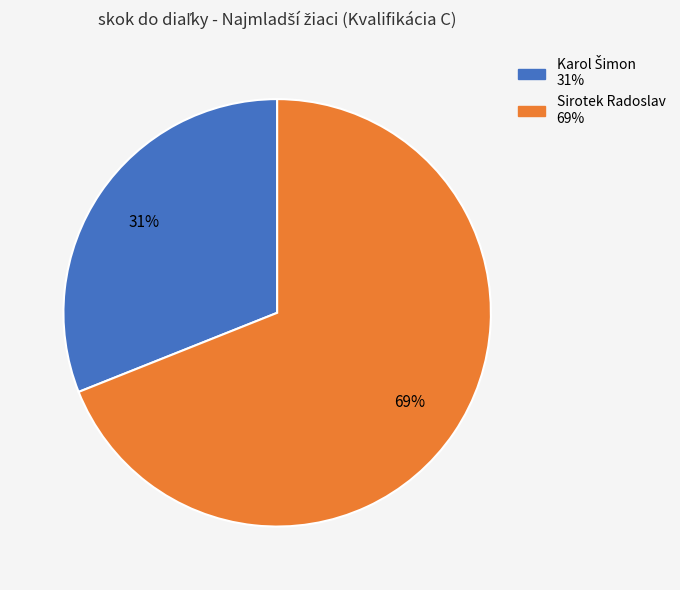

Which category accounts for the majority?

Sirotek Radoslav